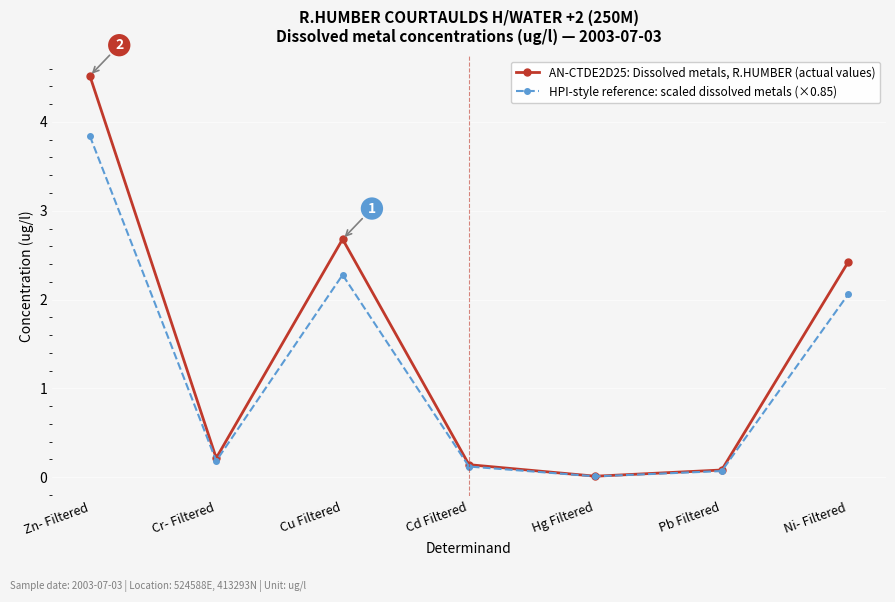

Rank the series at Hg Filtered from lowest to highest value.

HPI-style reference: scaled dissolved metals (×0.85), AN-CTDE2D25: Dissolved metals, R.HUMBER (actual values)